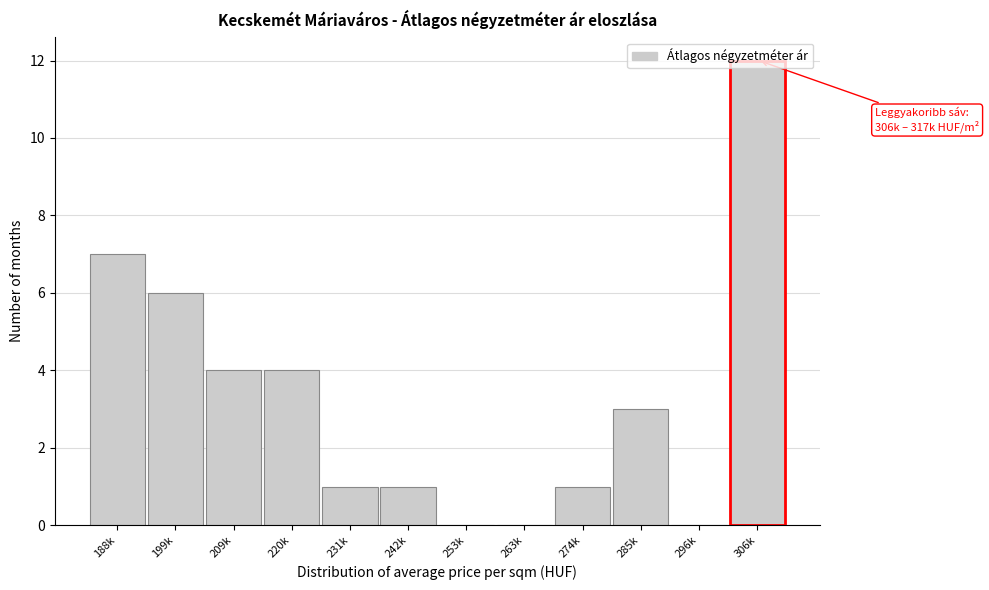

Is it true that the value at 306k is 18?

False